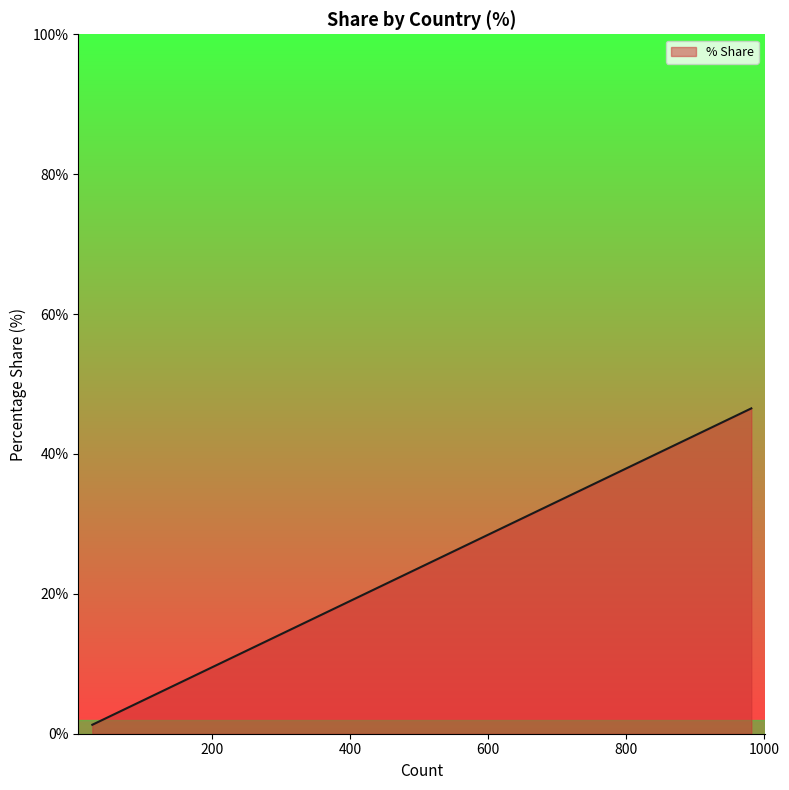

What is the greatest value displayed?

46.5